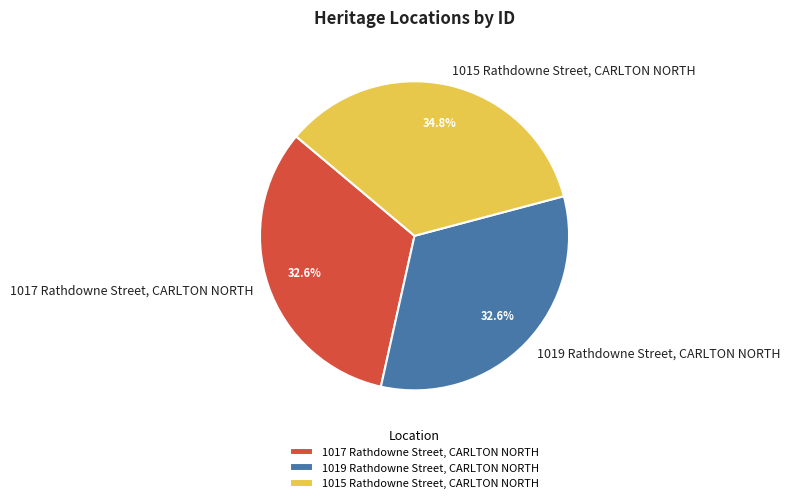

To the nearest percent, what is the combined percentage of 1017 Rathdowne Street, CARLTON NORTH and 1015 Rathdowne Street, CARLTON NORTH?

67%